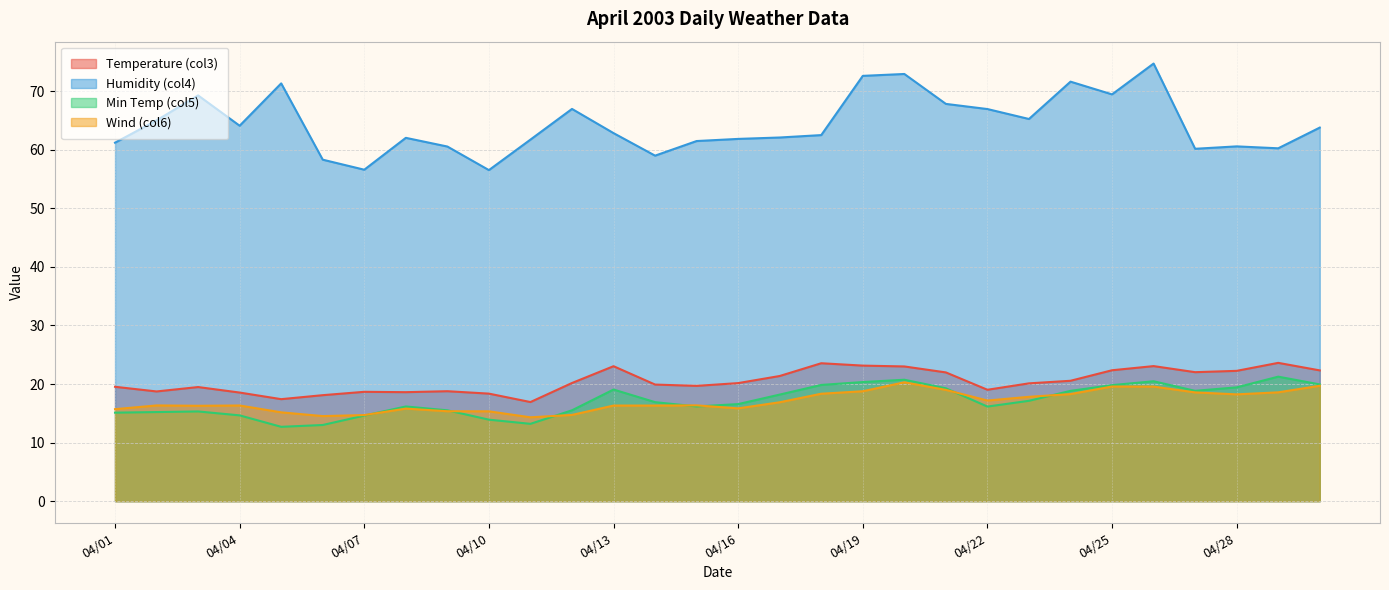

Which series has the widest spread of values?

Humidity (col4)